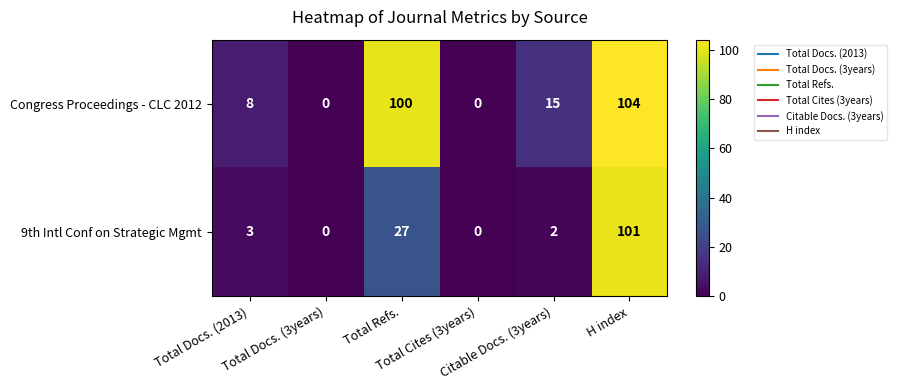

Count the number of categories in the chart.

6